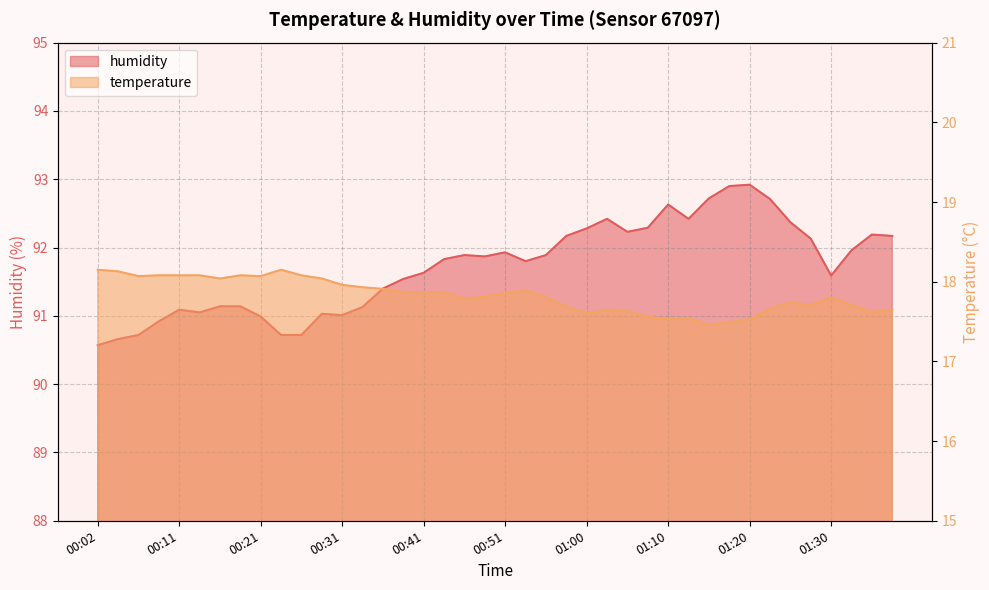

List the labels in order of humidity value, smallest first.

00:02, 00:04, 00:07, 00:24, 00:26, 00:09, 00:21, 00:31, 00:29, 00:14, 00:11, 00:33, 00:16, 00:19, 00:36, 00:38, 01:30, 00:41, 00:53, 00:43, 00:48, 00:46, 00:55, 00:51, 01:33, 01:28, 00:58, 01:38, 01:35, 01:05, 01:00, 01:08, 01:25, 01:03, 01:13, 01:10, 01:23, 01:15, 01:18, 01:20